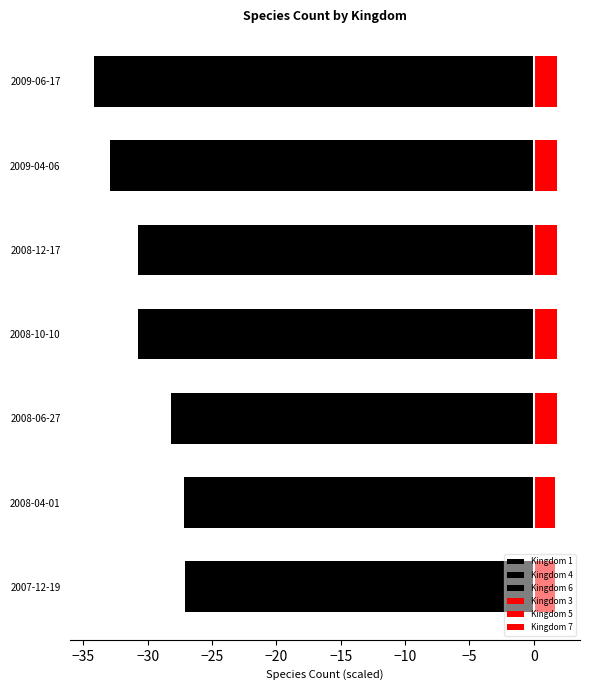

What is the value of the Kingdom 5 bar at the 5th from the left?

1.7